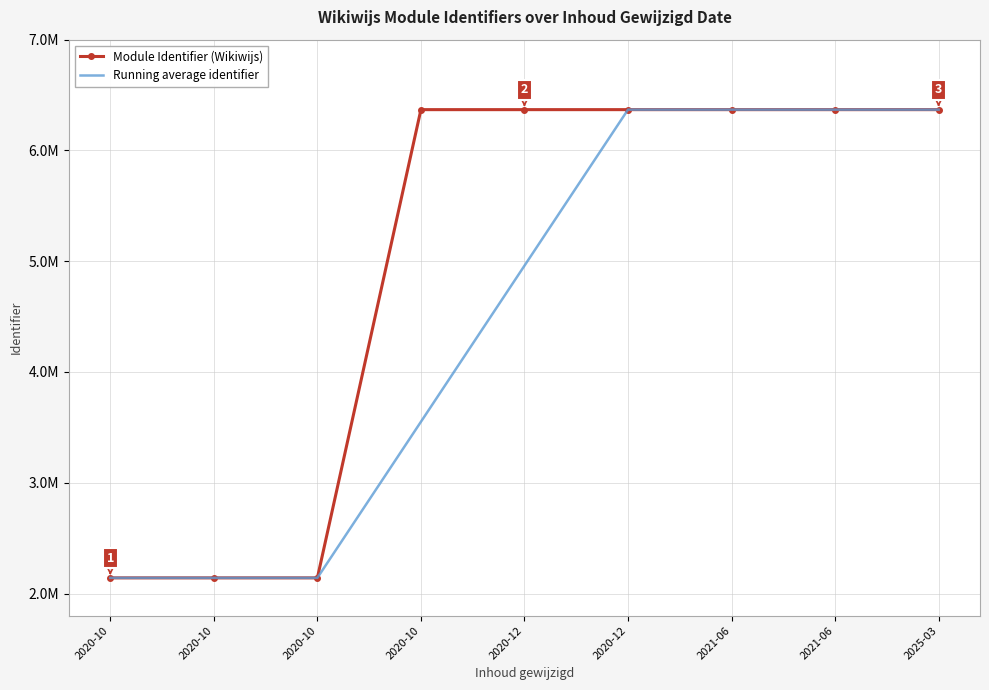

What are all the series names shown in the legend?

Module Identifier (Wikiwijs), Running average identifier